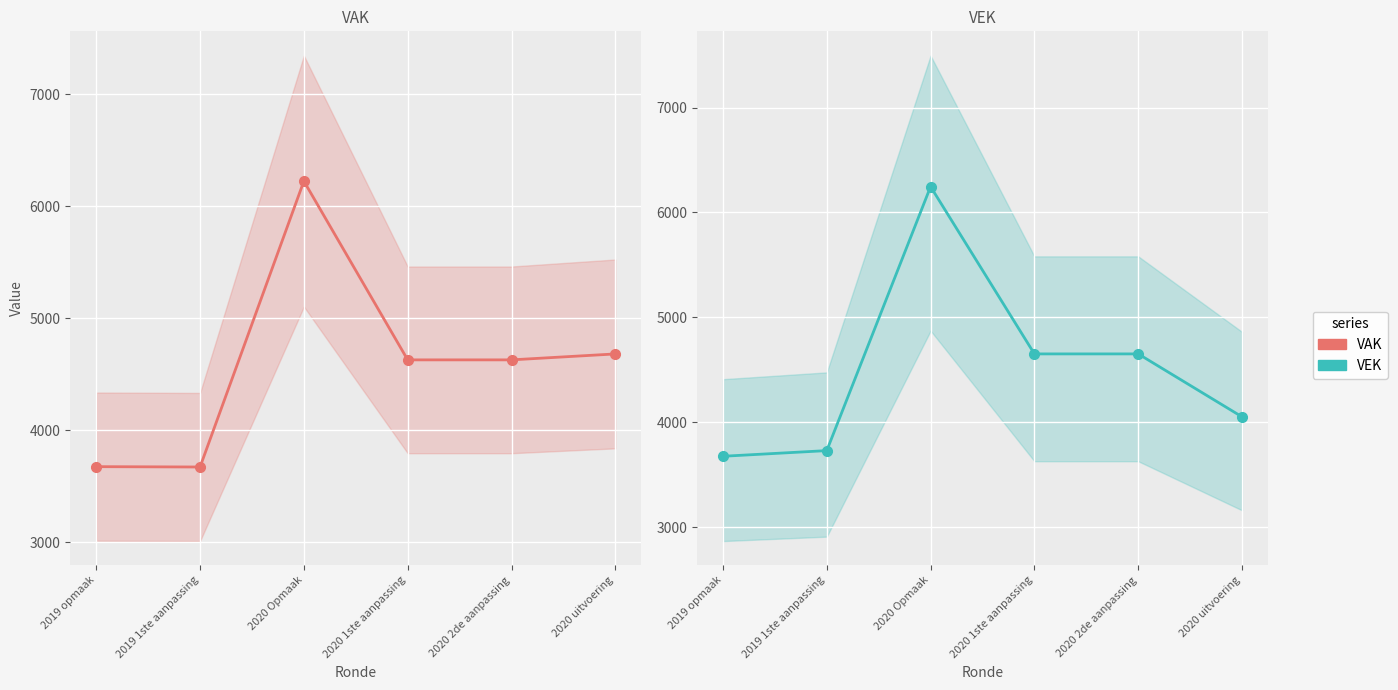

How many values in the VAK series are below 4628?

2